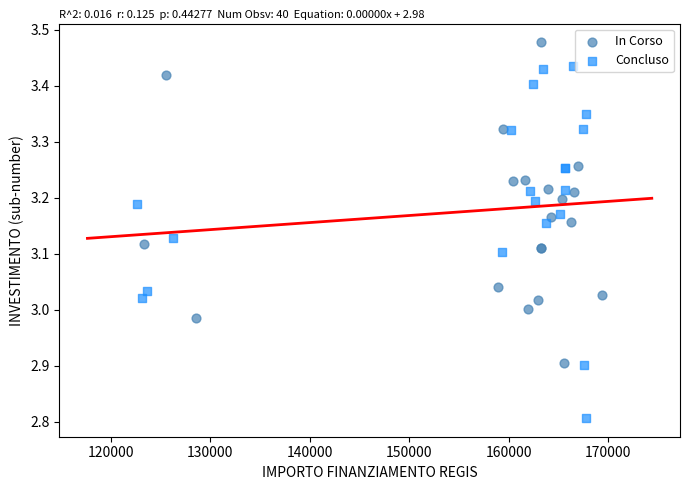

Which series contains the highest Y value?

In Corso